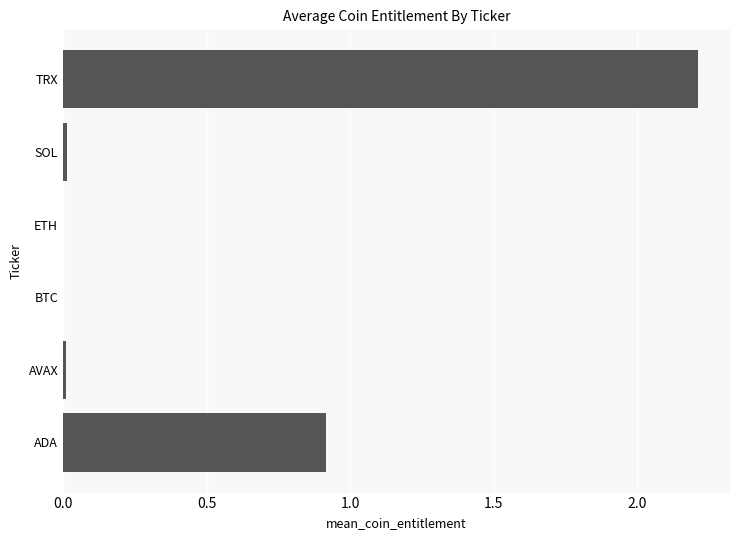

The chart shows a value of 0.0 at BTC. True or false?

True